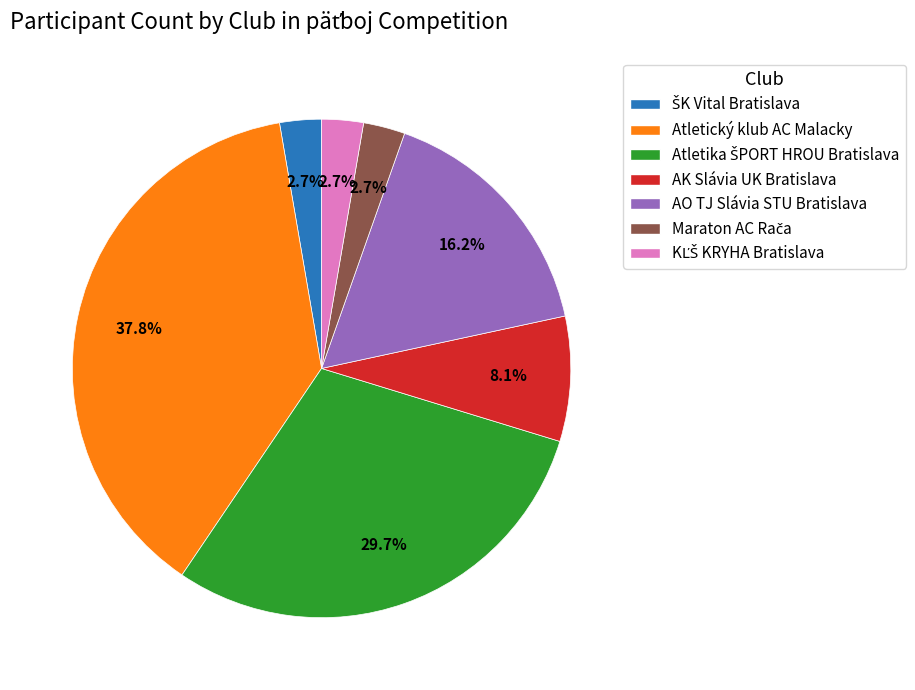

Is there any slice that represents more than half of the pie?

No